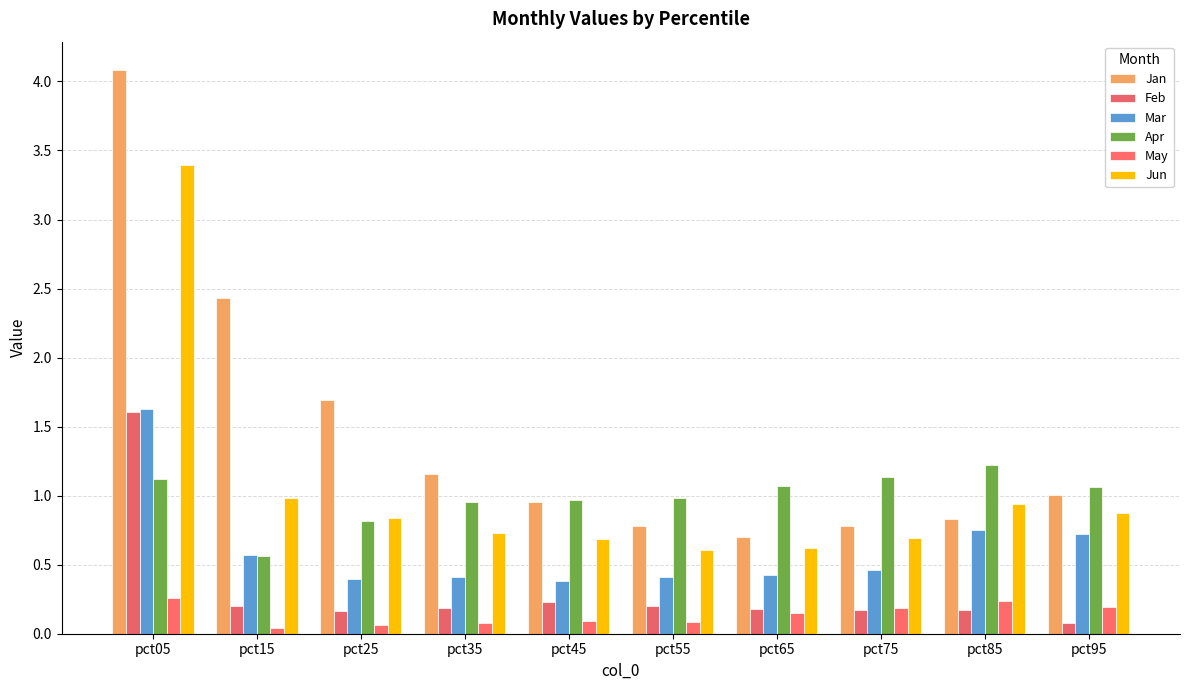

What are all the series names shown in the legend?

Jan, Feb, Mar, Apr, May, Jun